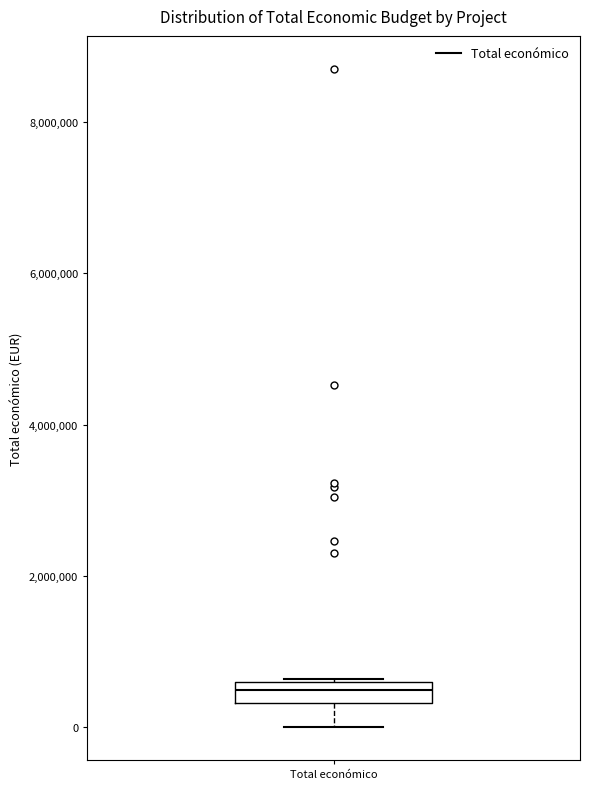

Where is the lower edge of the box for Total económico on the y-axis? The values are not printed on the chart, so give them approximately, as read against the axis.

400000